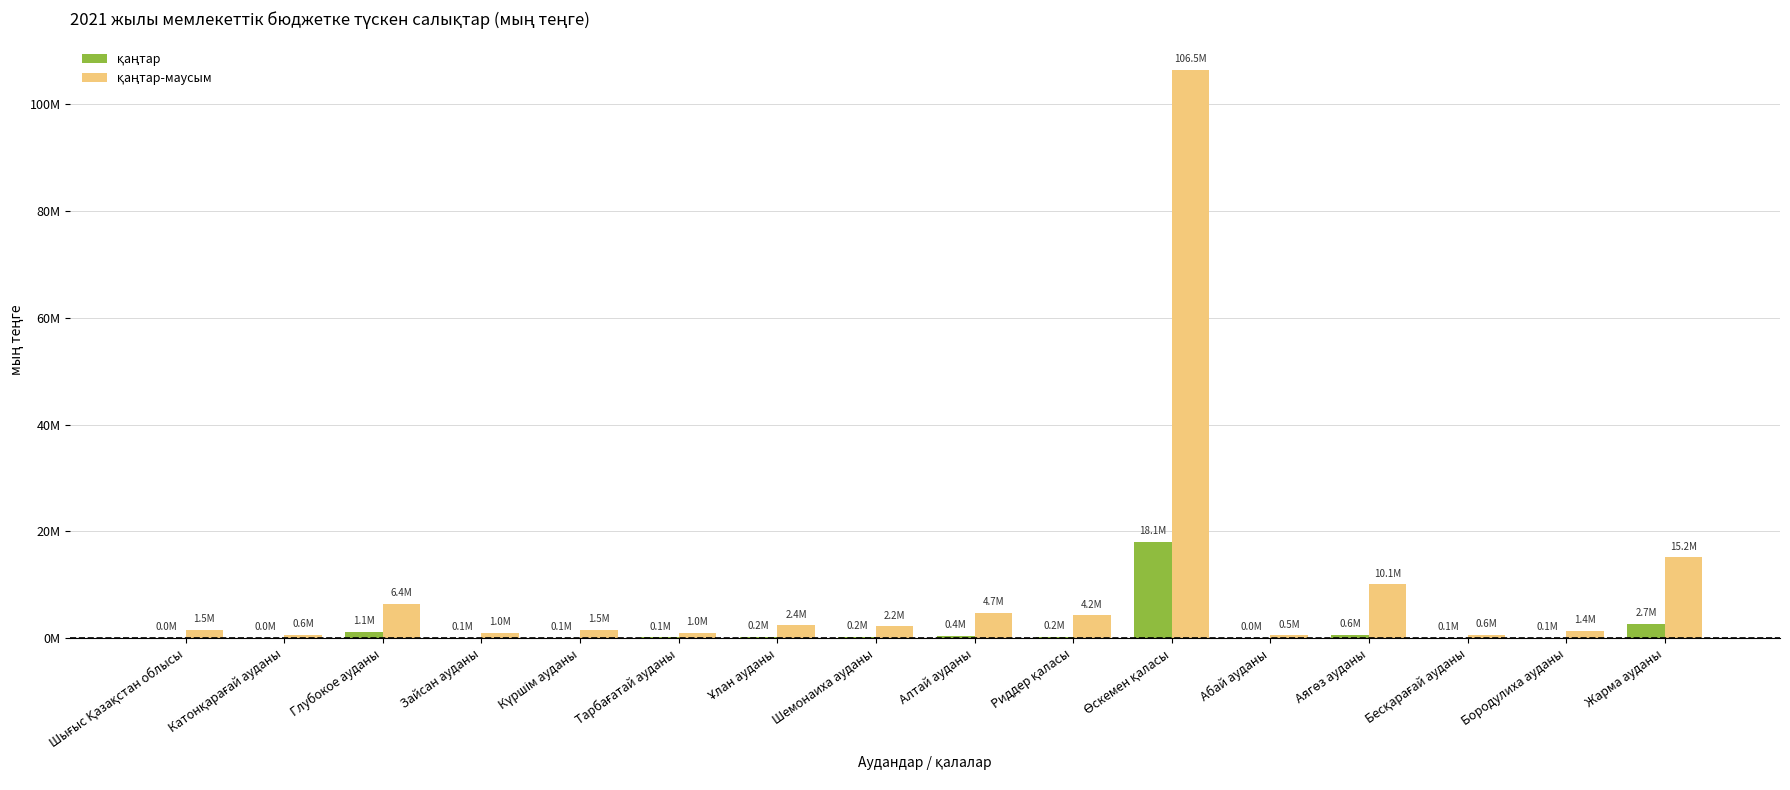

The қаңтар series shows 70072.9 at Бесқарағай ауданы. True or false?

True